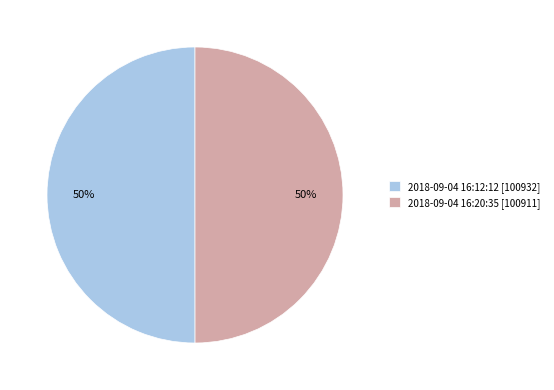

Approximately how many times larger is the value at 2018-09-04 16:12:12 [100932] compared to 2018-09-04 16:20:35 [100911]?

1.0